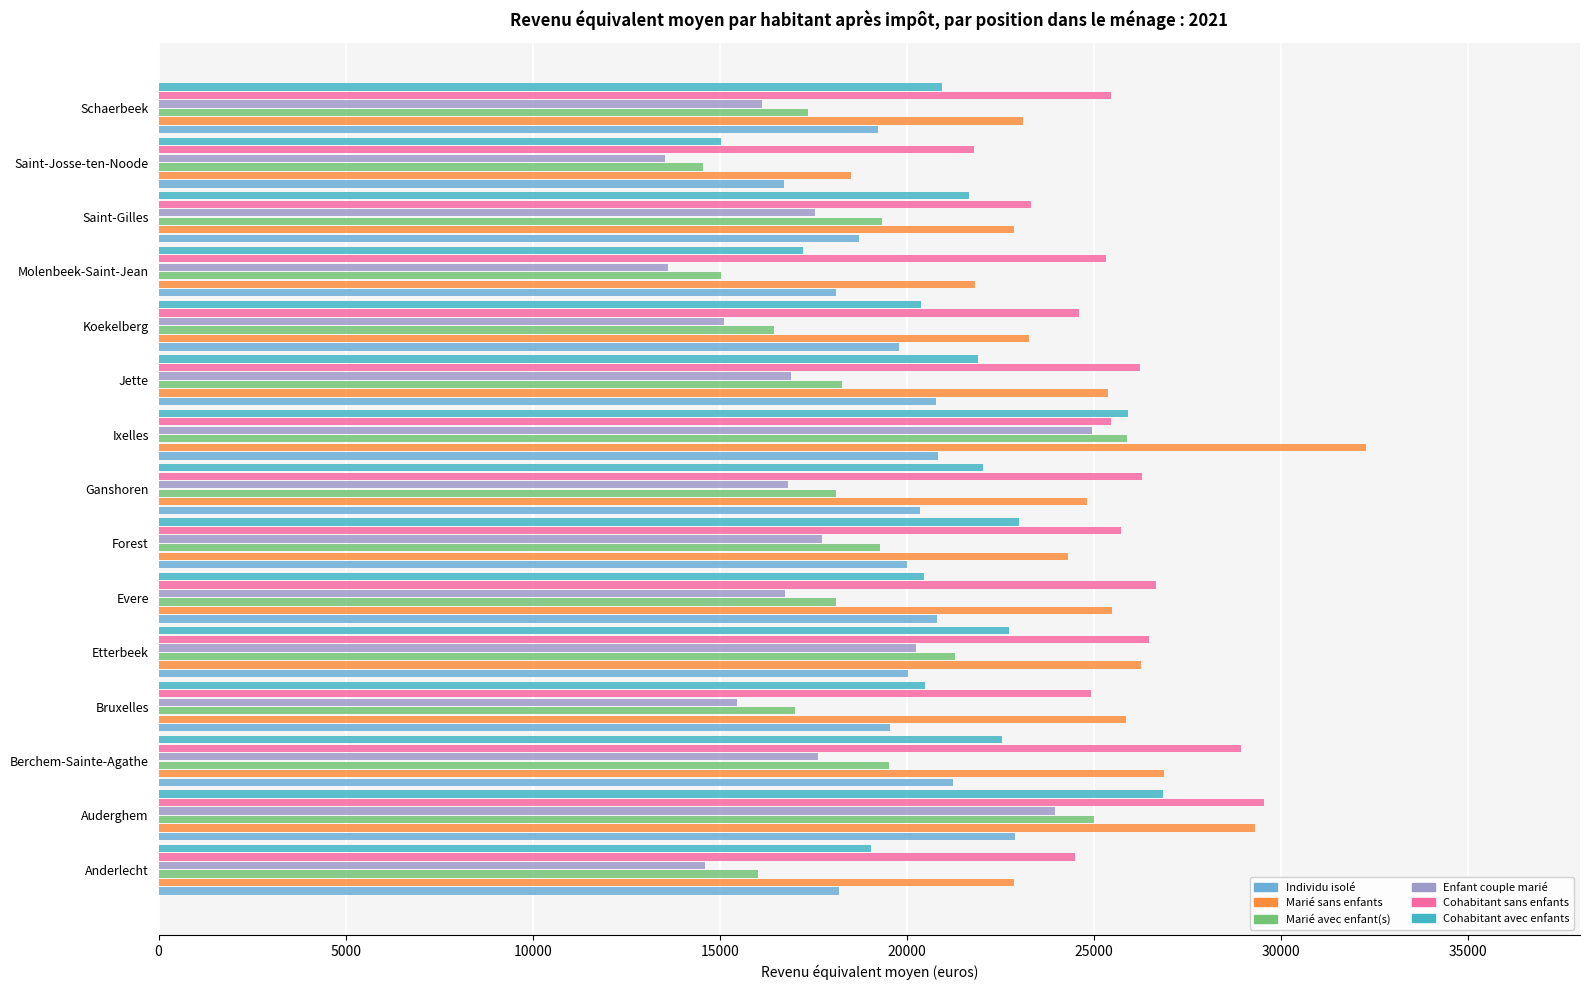

What is the spread (max minus min) of values at Auderghem?

6645.5